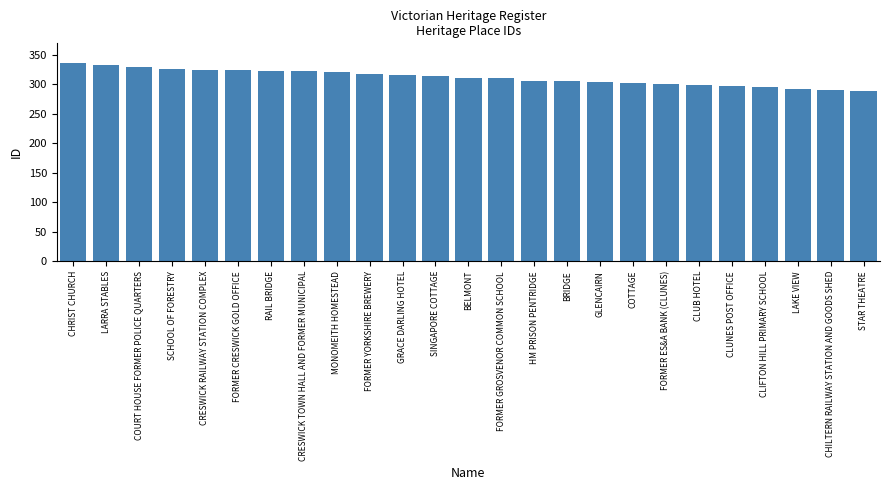

How many bars are there in total?

25